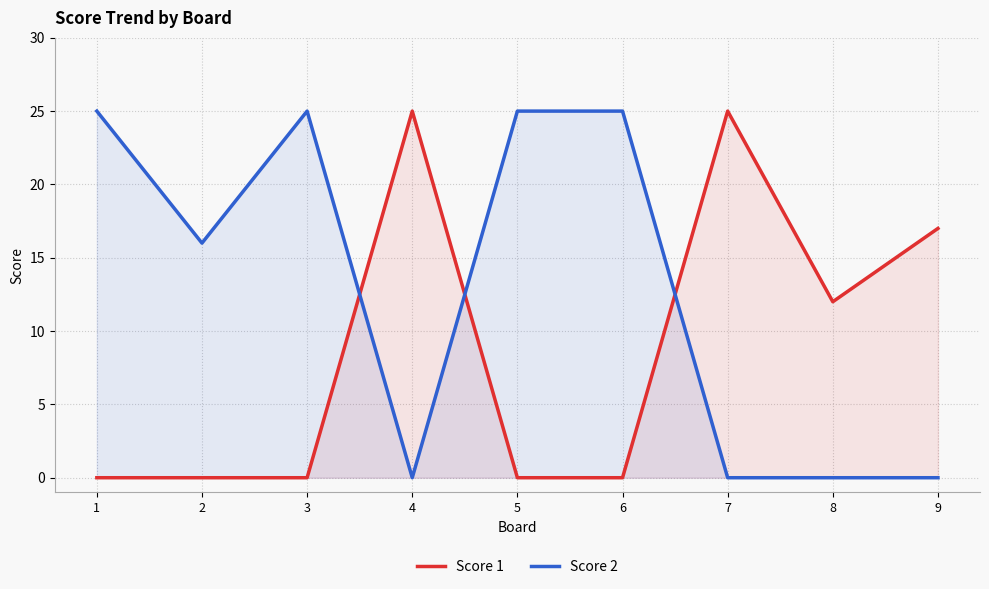

What is the value of the Score 1 point at the 9th from the left?

17